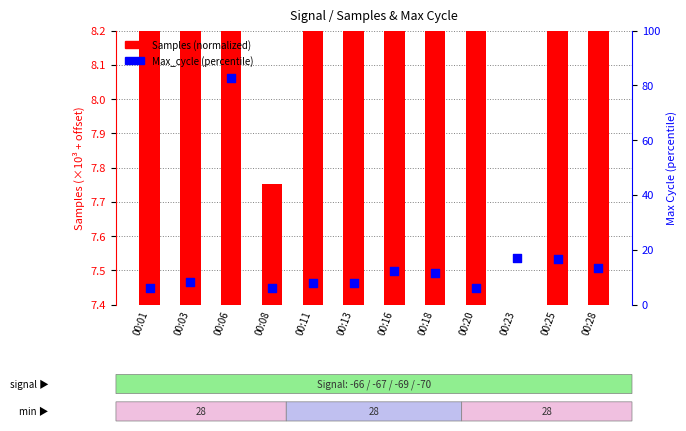

Which series has the widest spread of Y values?

Max_cycle (percentile)